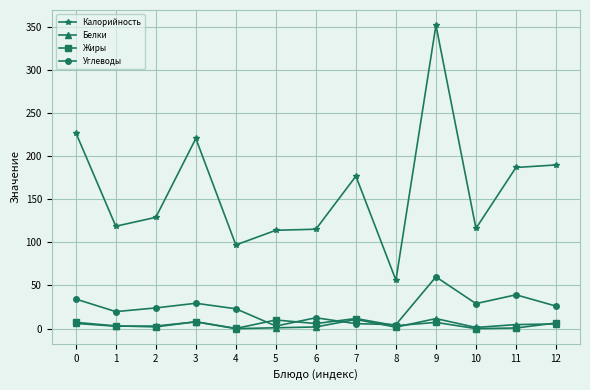

True or false: Калорийность and Белки intersect in this chart.

False